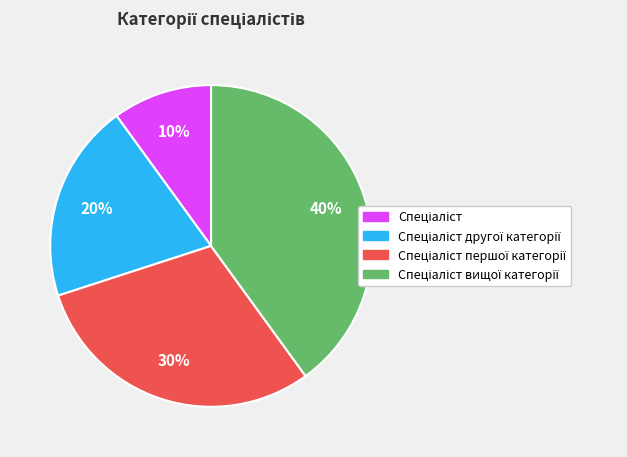

To the nearest percent, what is the average slice percentage?

25%